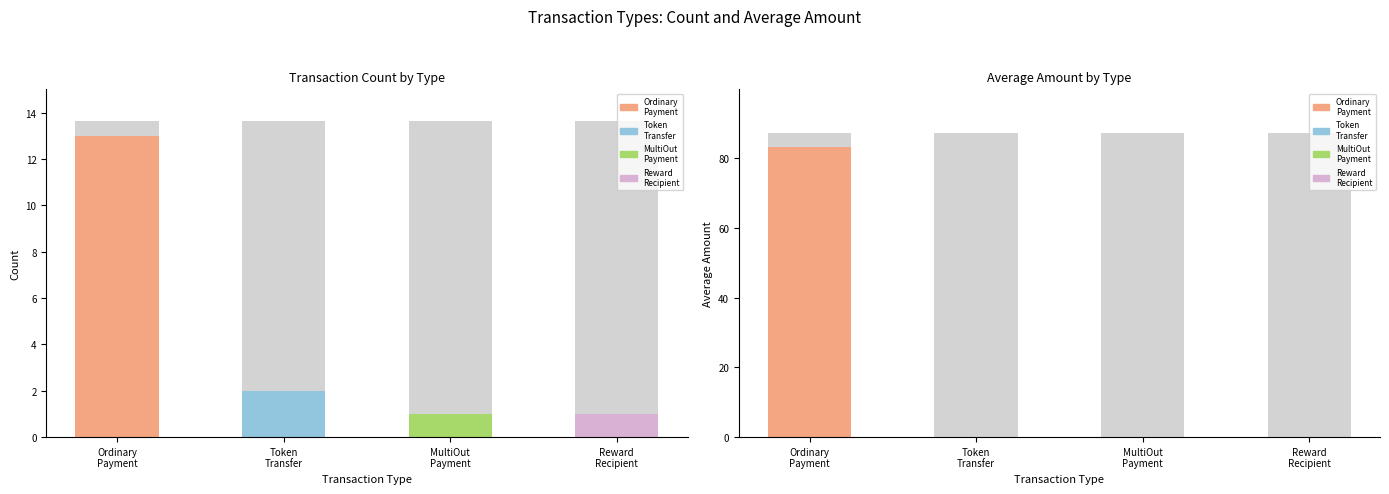

How many positive values does the Avg Amount series have?

2